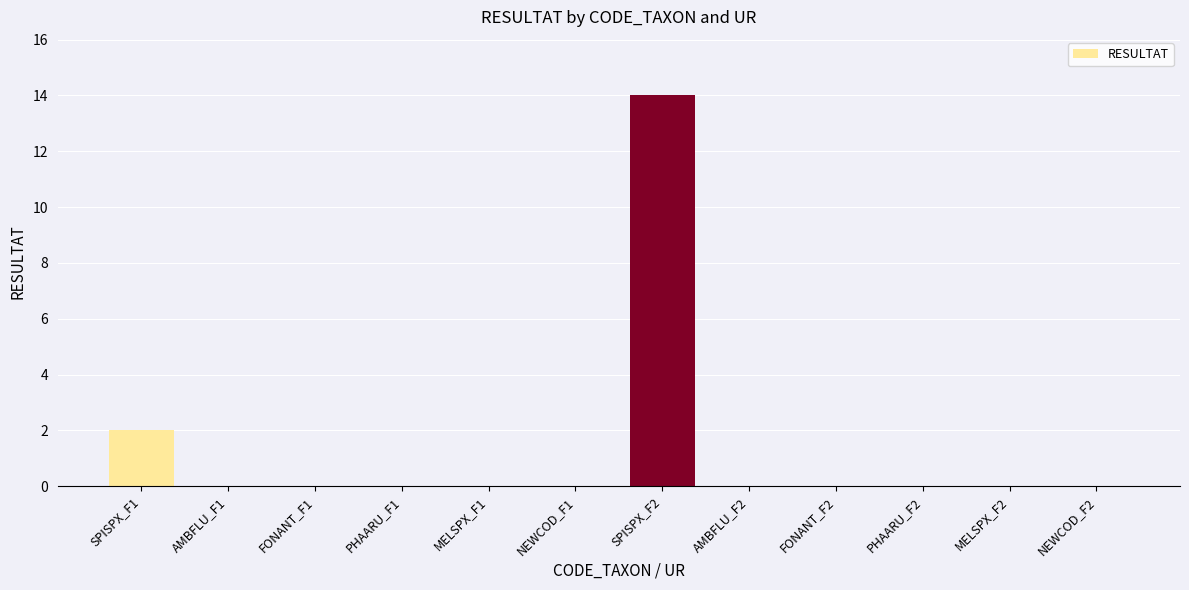

What is the greatest value displayed?

14.0